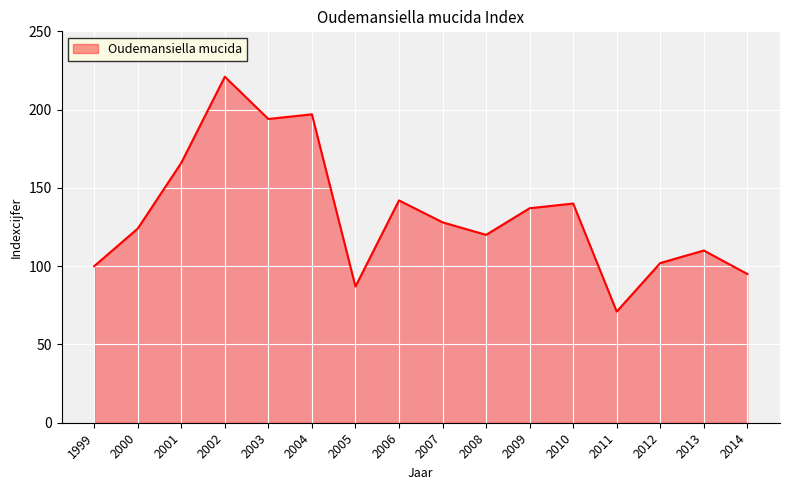

Read the value at 2004, to the nearest 50.

200